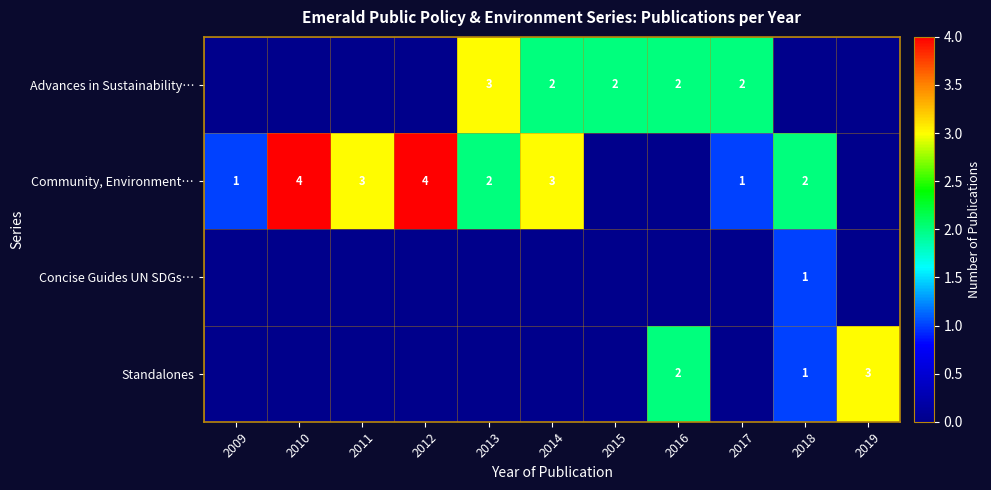

Is it true that Standalones equals 1 at 2016?

False